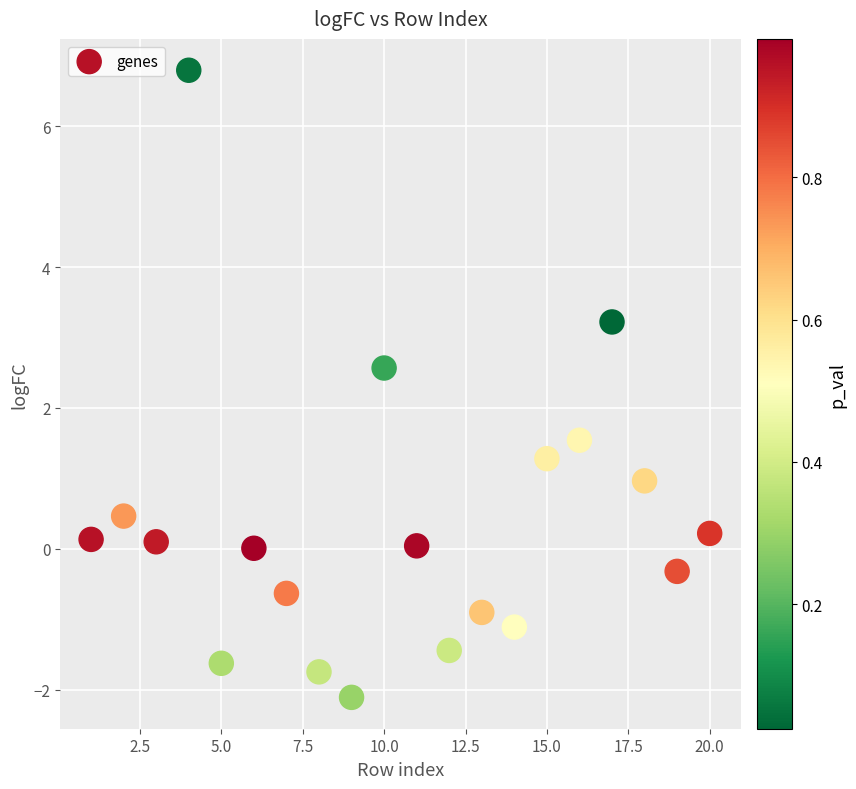

What Y value in the scatter plot is closest to 2?

1.5